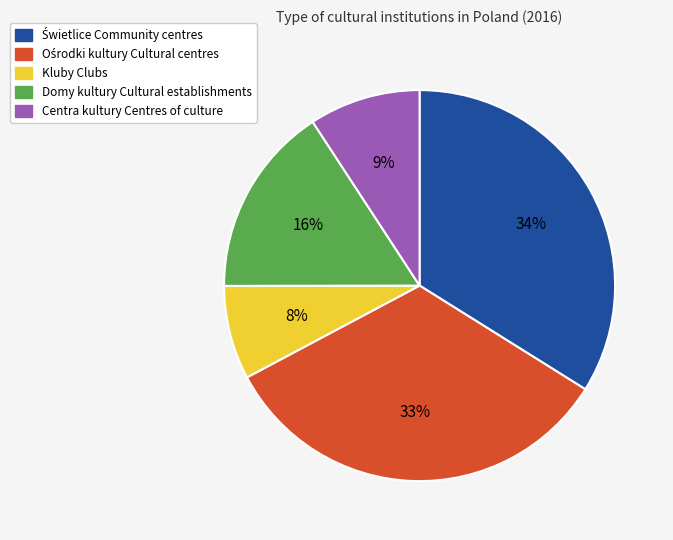

To the nearest percent, what is the difference between the largest and smallest slice percentages?

26%